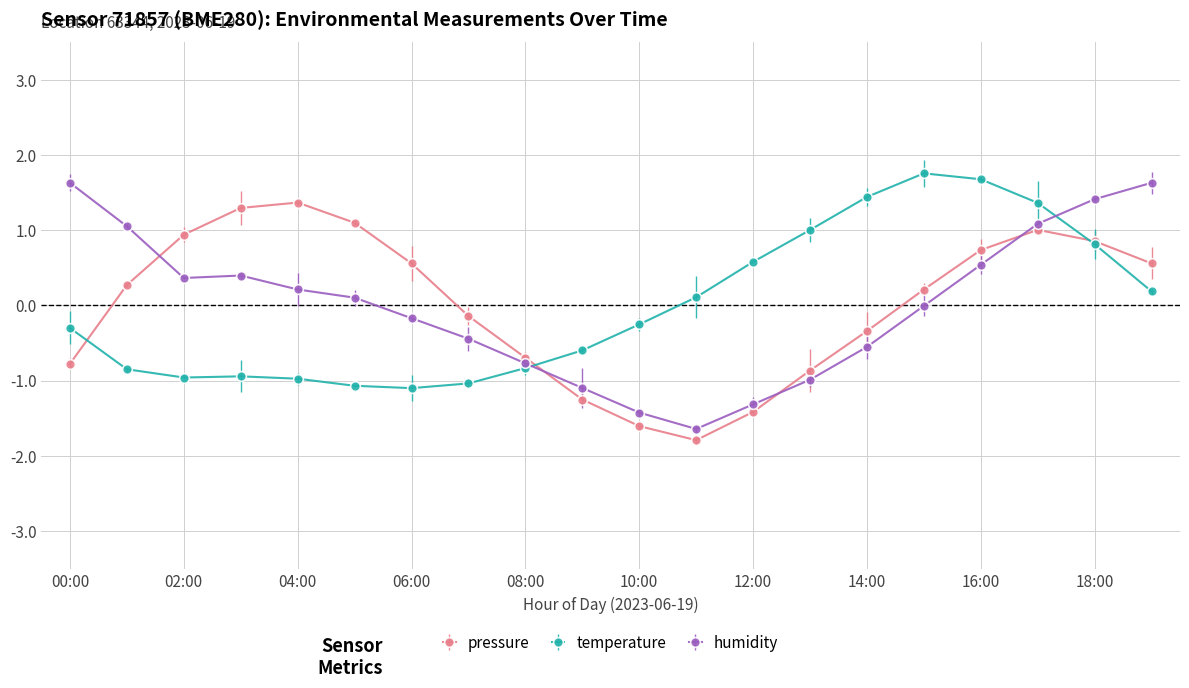

What is the maximum value for pressure?

1.4